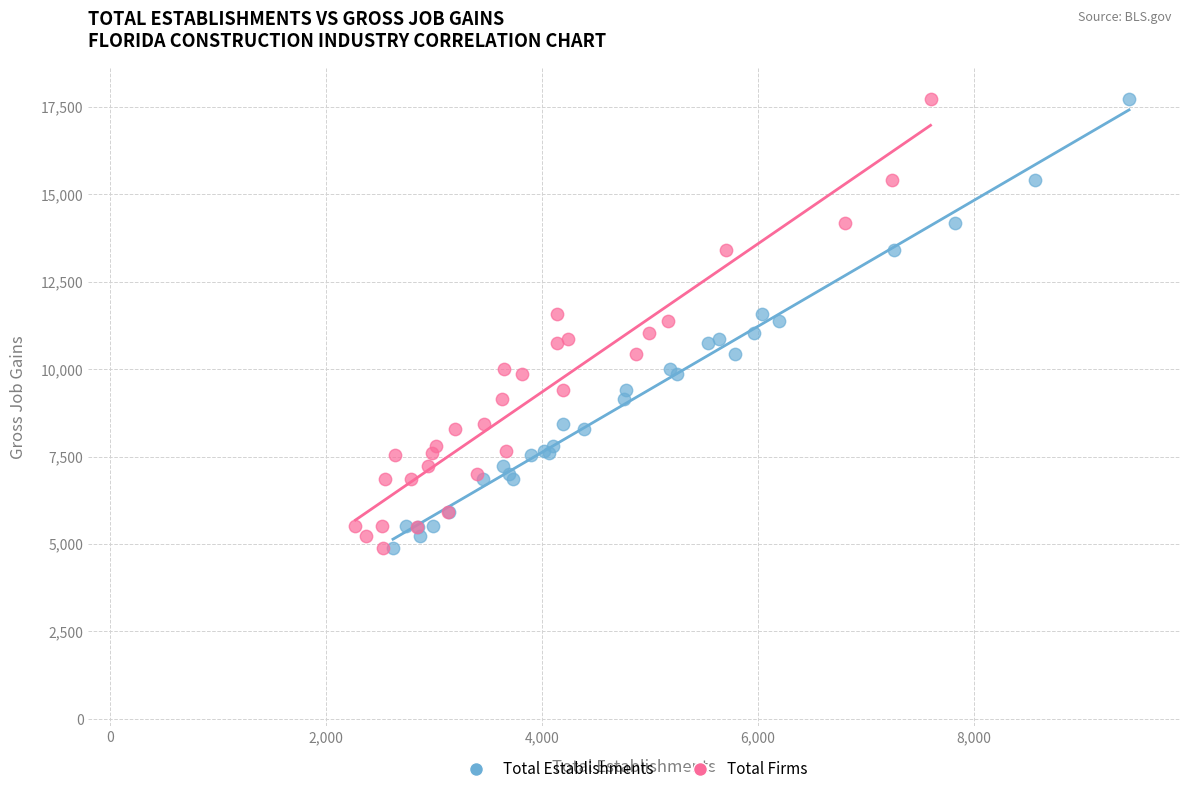

What are all the series names shown in the legend?

Total Establishments, Total Firms